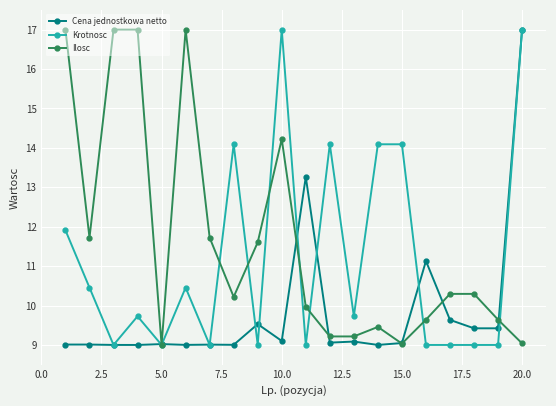

List the series in order of their overall mean, lowest first.

Cena jednostkowa netto, Krotnosc, Ilosc